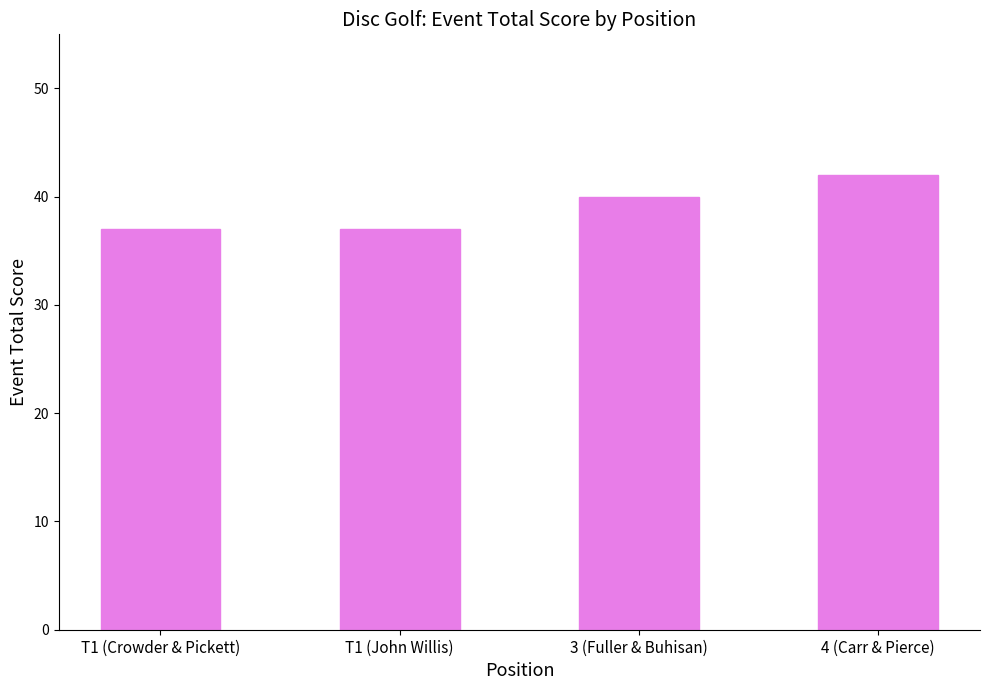

Where is the data nearest to the value 39?

3 (Fuller & Buhisan)